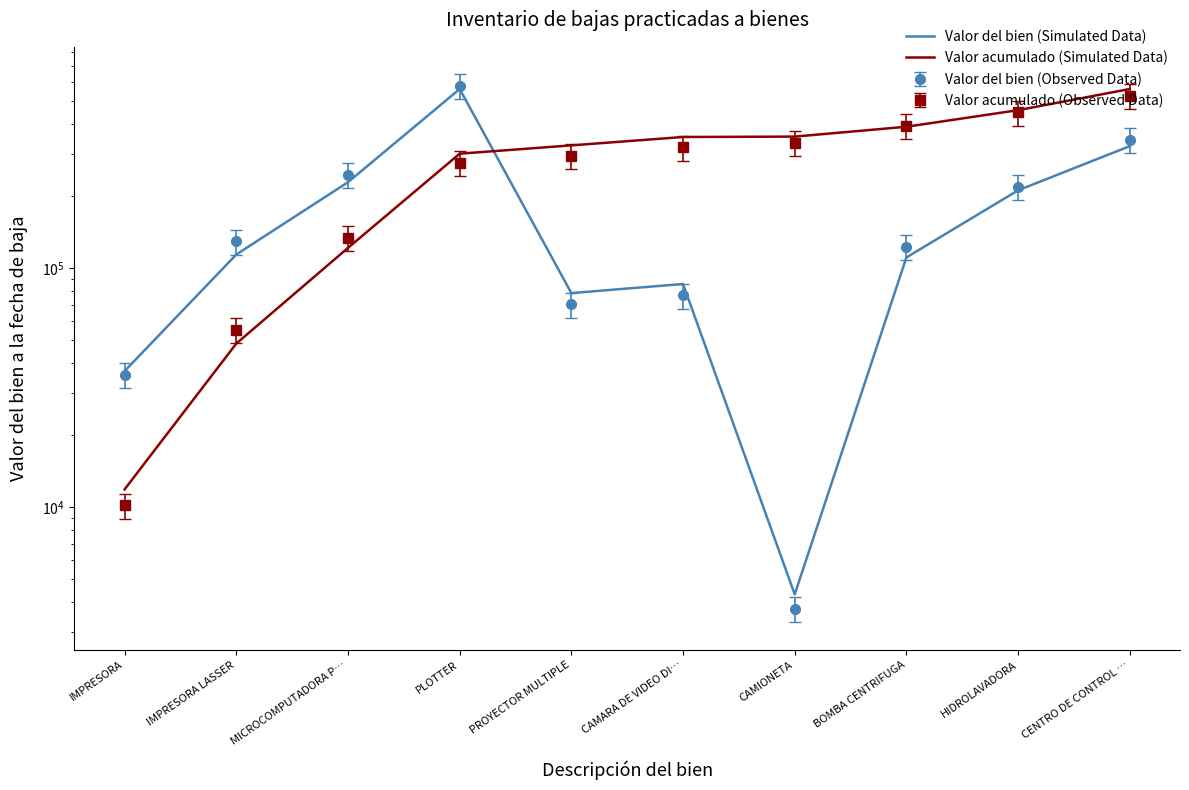

At PROYECTOR MULTIPLE, list the series in order from largest to smallest.

Valor acumulado (Simulated Data), Valor del bien (Simulated Data)